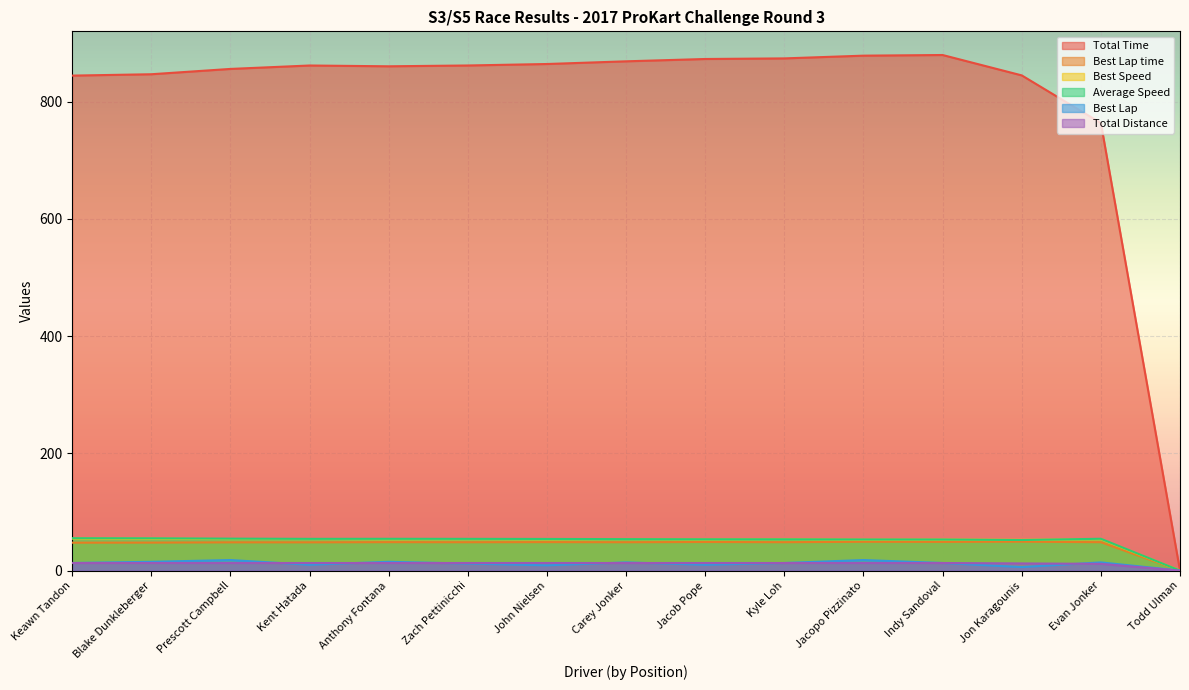

Which has a higher value, Kent Hatada or Jacopo Pizzinato?

Jacopo Pizzinato